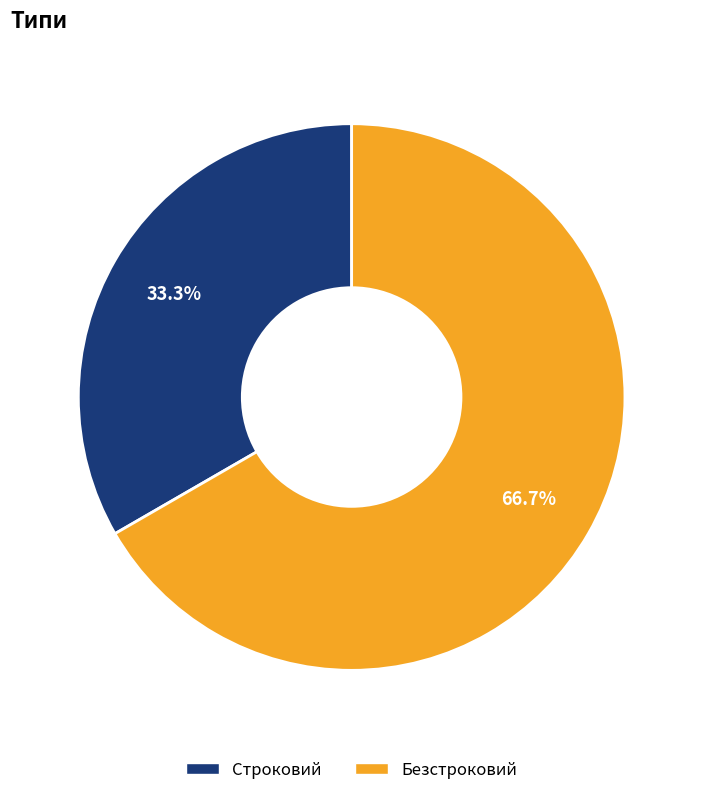

Approximately how many times larger is the value at Строковий compared to Безстроковий?

0.5